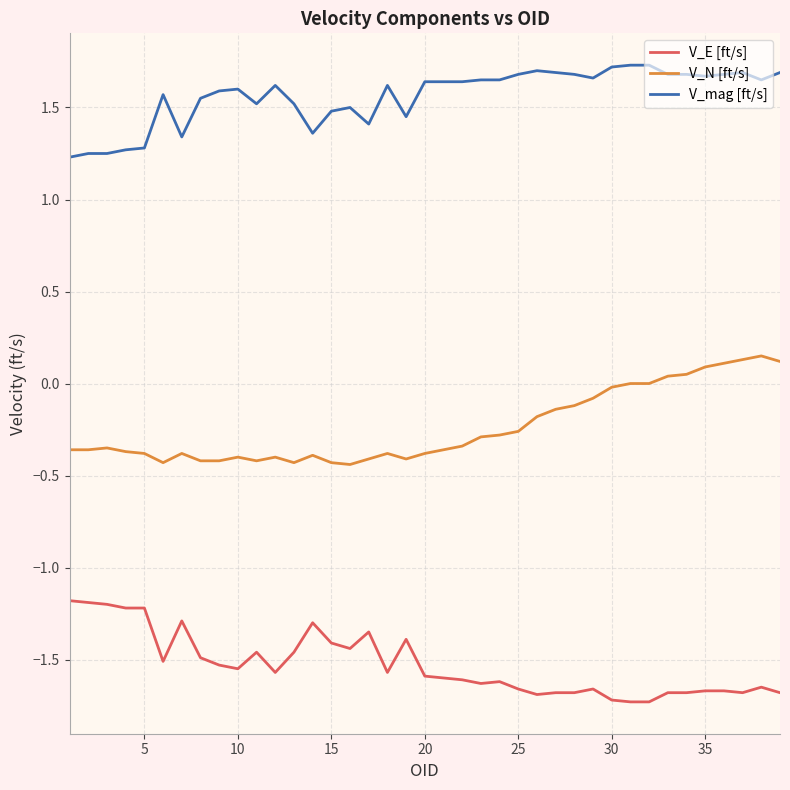

Which series has the largest total across all categories?

V_mag [ft/s]